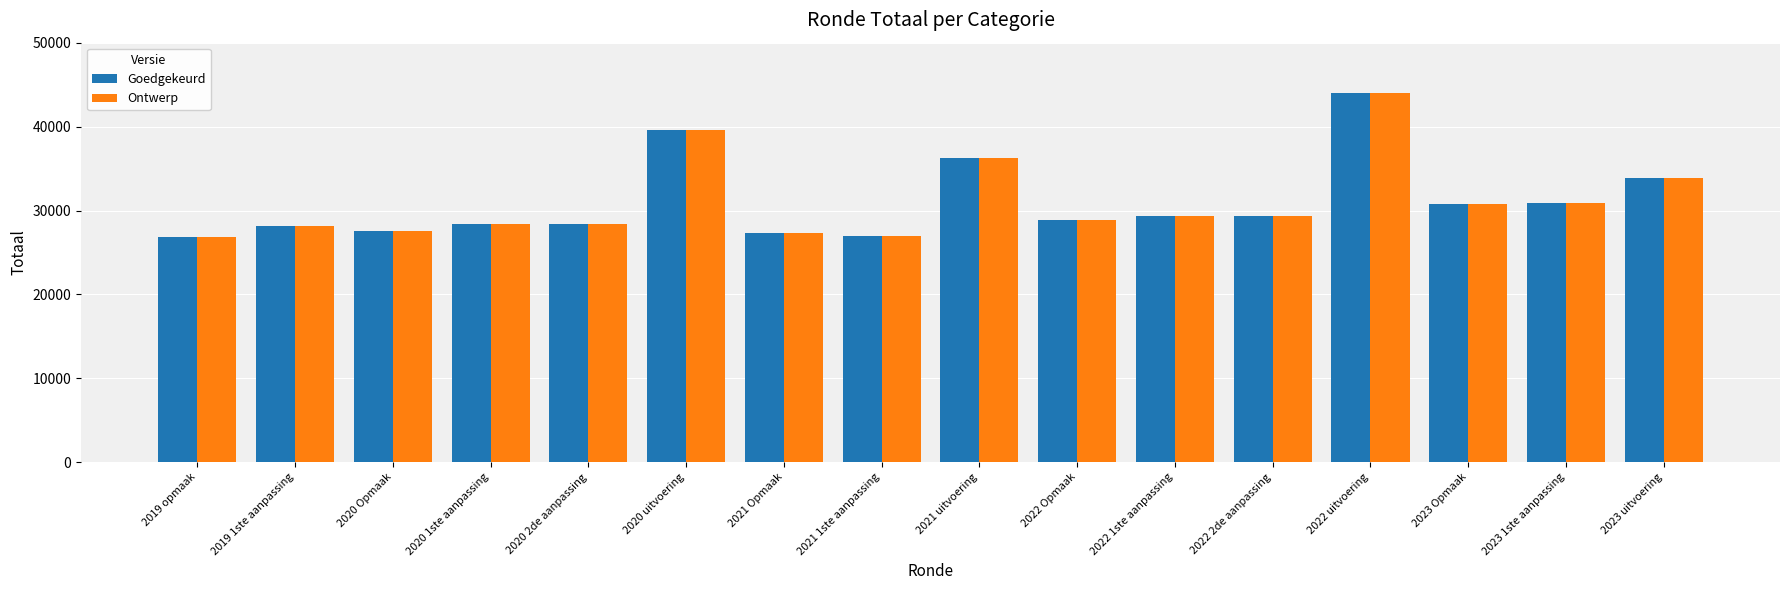

At which category is the sum across all series the highest?

2022 uitvoering